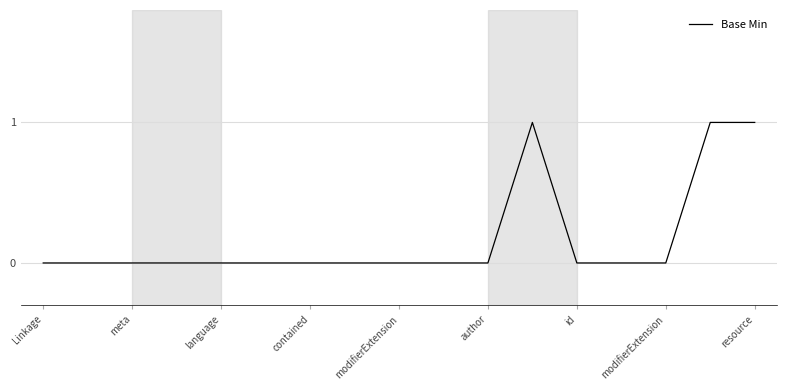

What is the sum of all values?

3